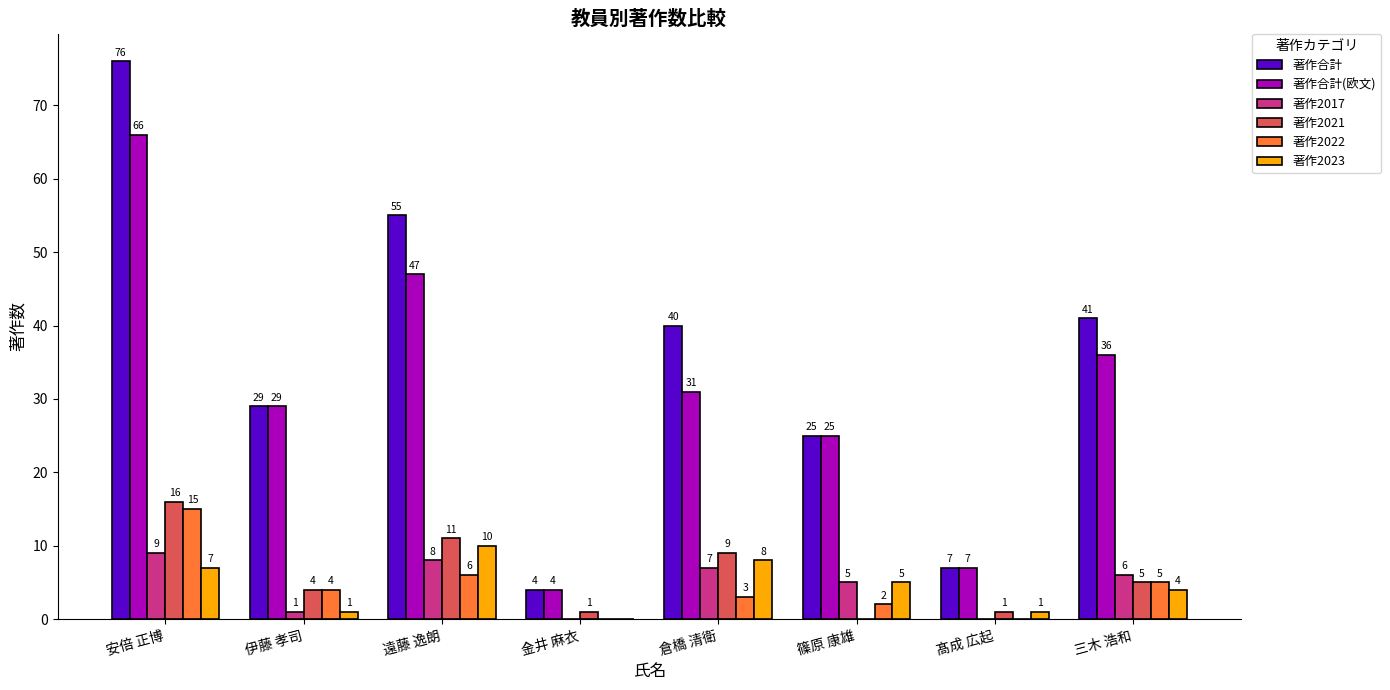

How many data points does each series have?

8